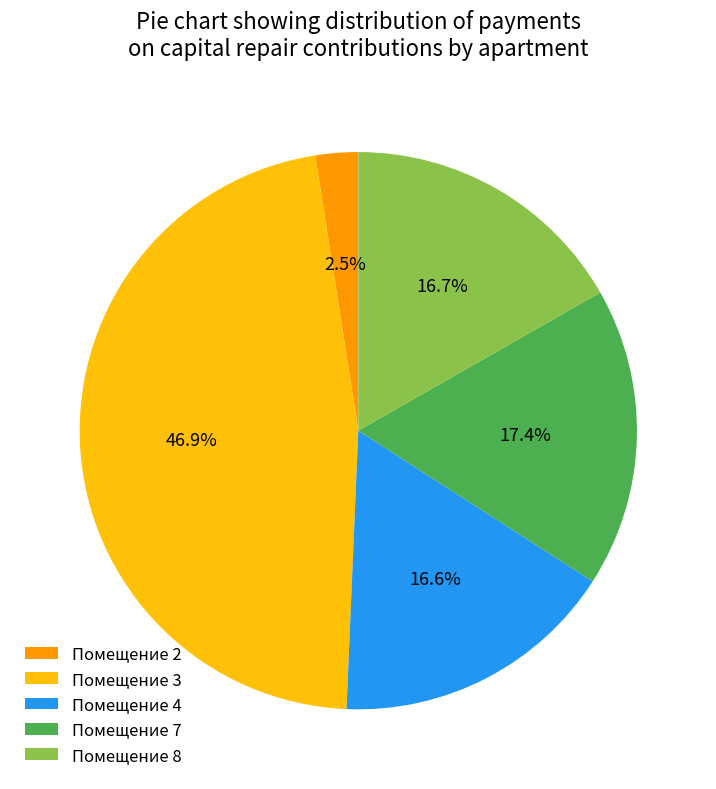

Which slice is the smallest?

Помещение 2